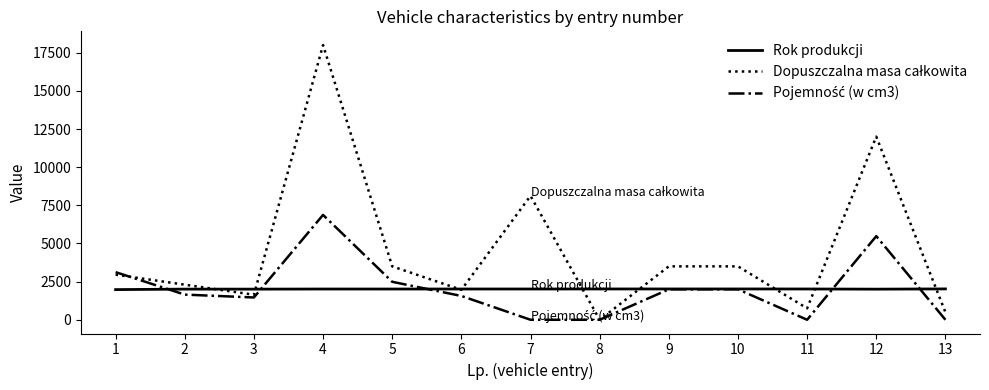

Is this an area chart (filled region under the line)?

No